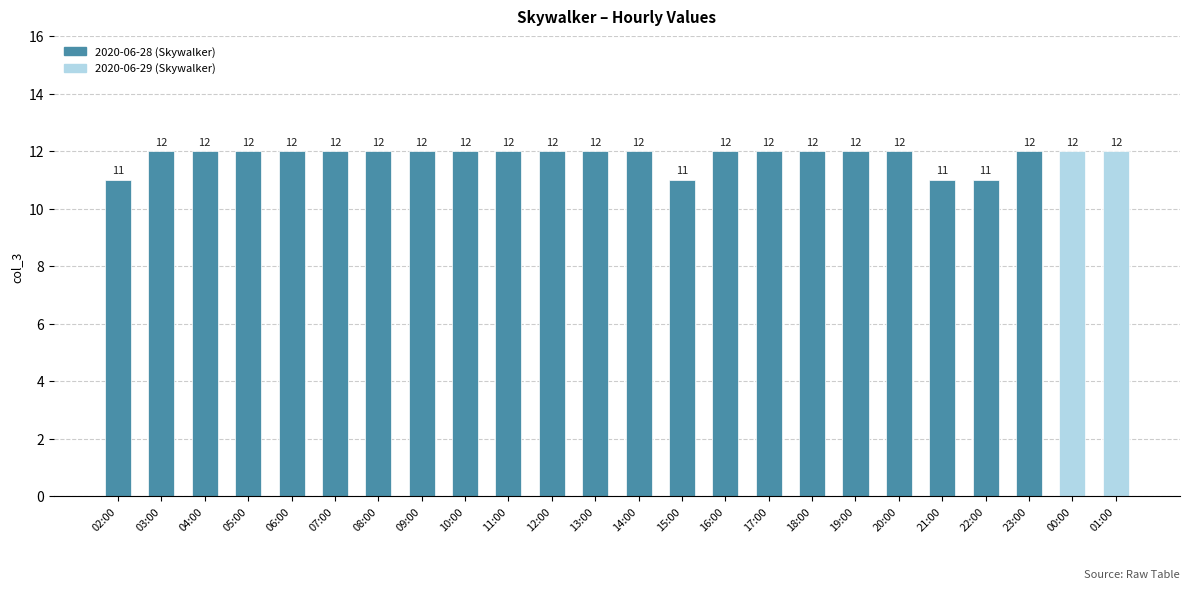

Count the number of data series in this chart.

1